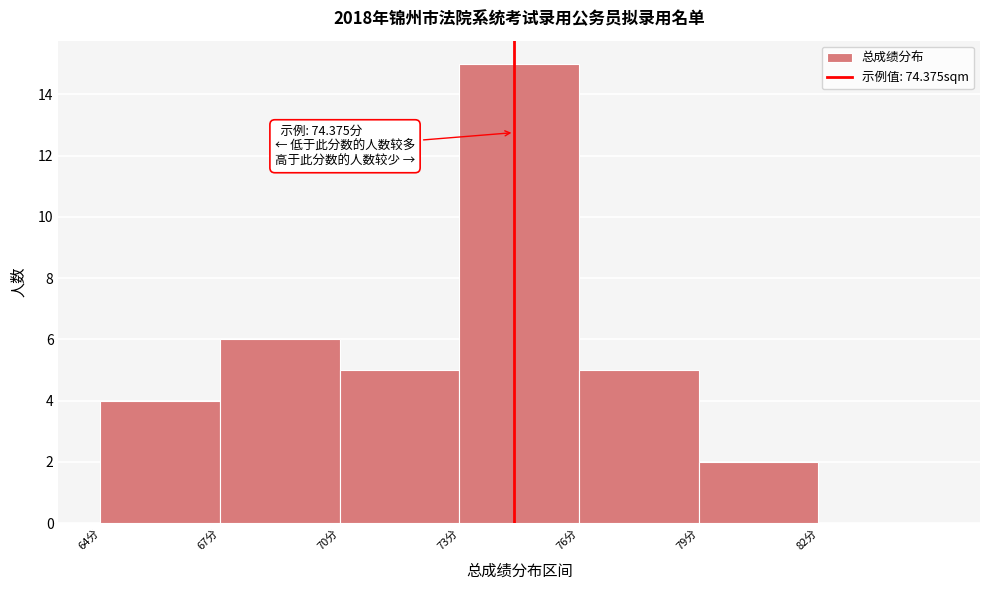

Which range on the x-axis has the tallest bar?

73 to 76